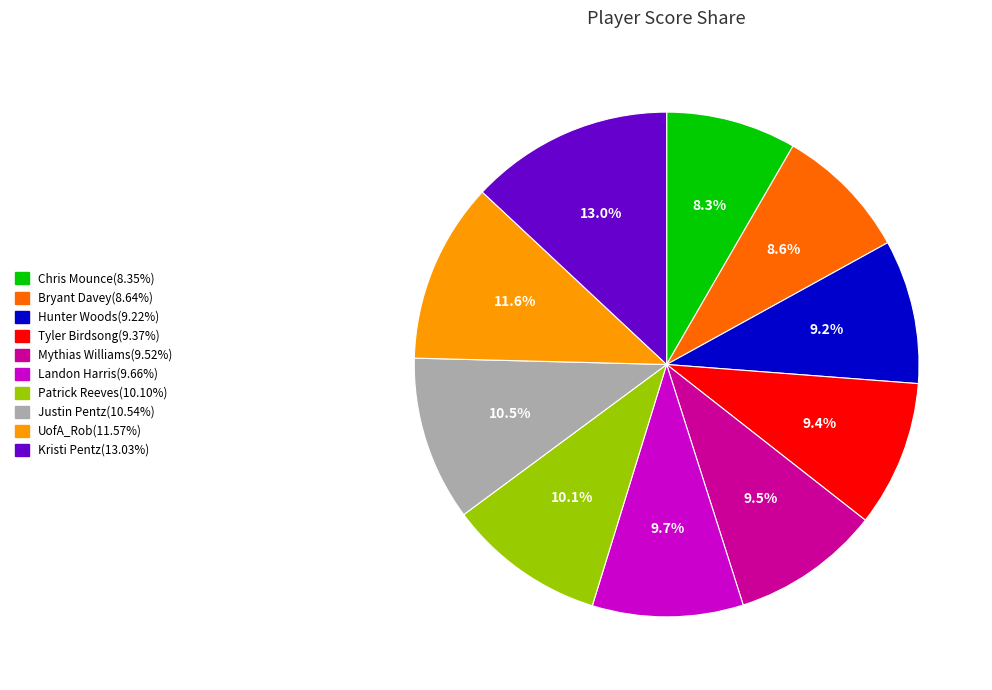

How much of the chart is everything except Chris Mounce?

91.7%